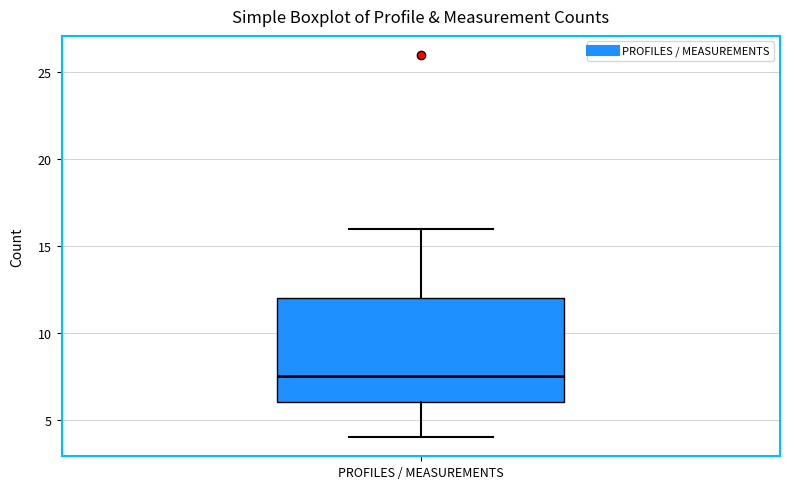

Read this box plot against the y-axis: the position of the median line, the range covered by the box, and the ends of both whiskers. The values are not printed on the chart, so give them approximately, as read against the axis.

median 7.5, box 6.0 to 12.0, whiskers 4.0 to 16.0